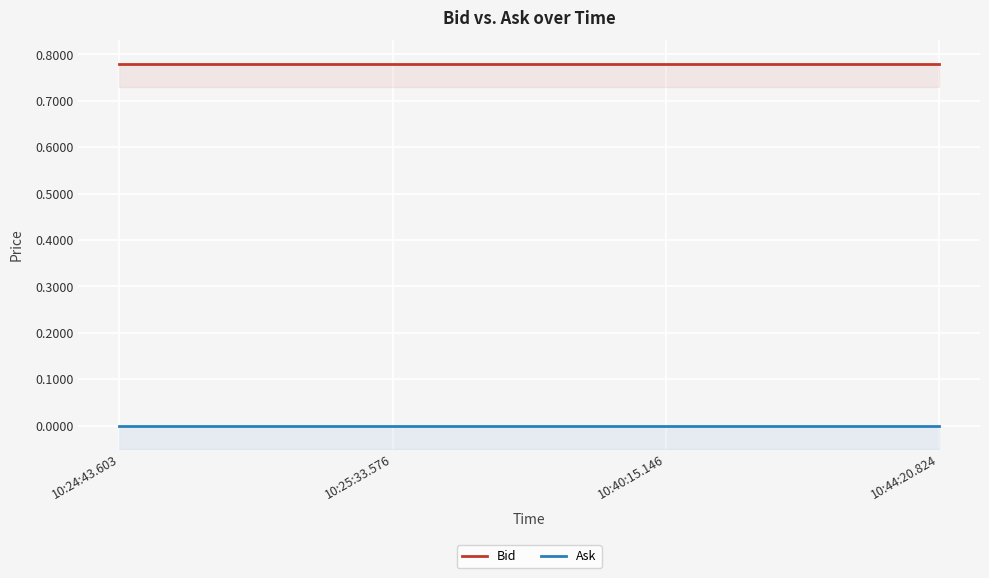

Reading right to left, what are all the values shown in this chart?

Bid: 10:44:20.824=0.8	10:40:15.146=0.8	10:25:33.576=0.8	10:24:43.603=0.8
Ask: 10:44:20.824=0.0	10:40:15.146=0.0	10:25:33.576=0.0	10:24:43.603=0.0